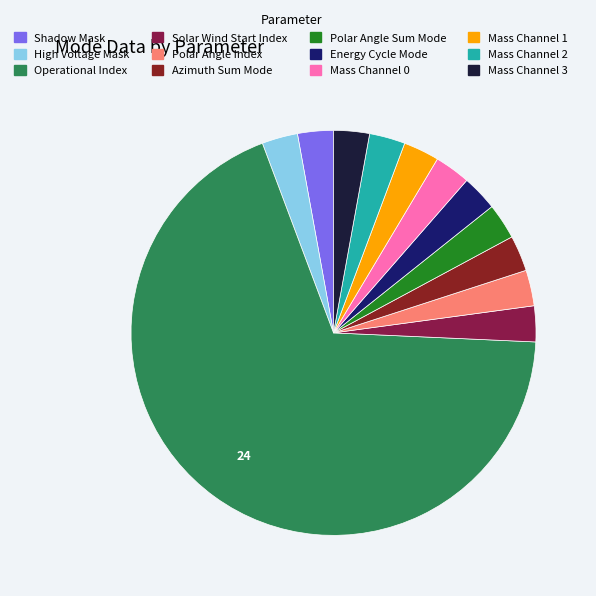

What is the largest slice in the pie chart?

Operational Index